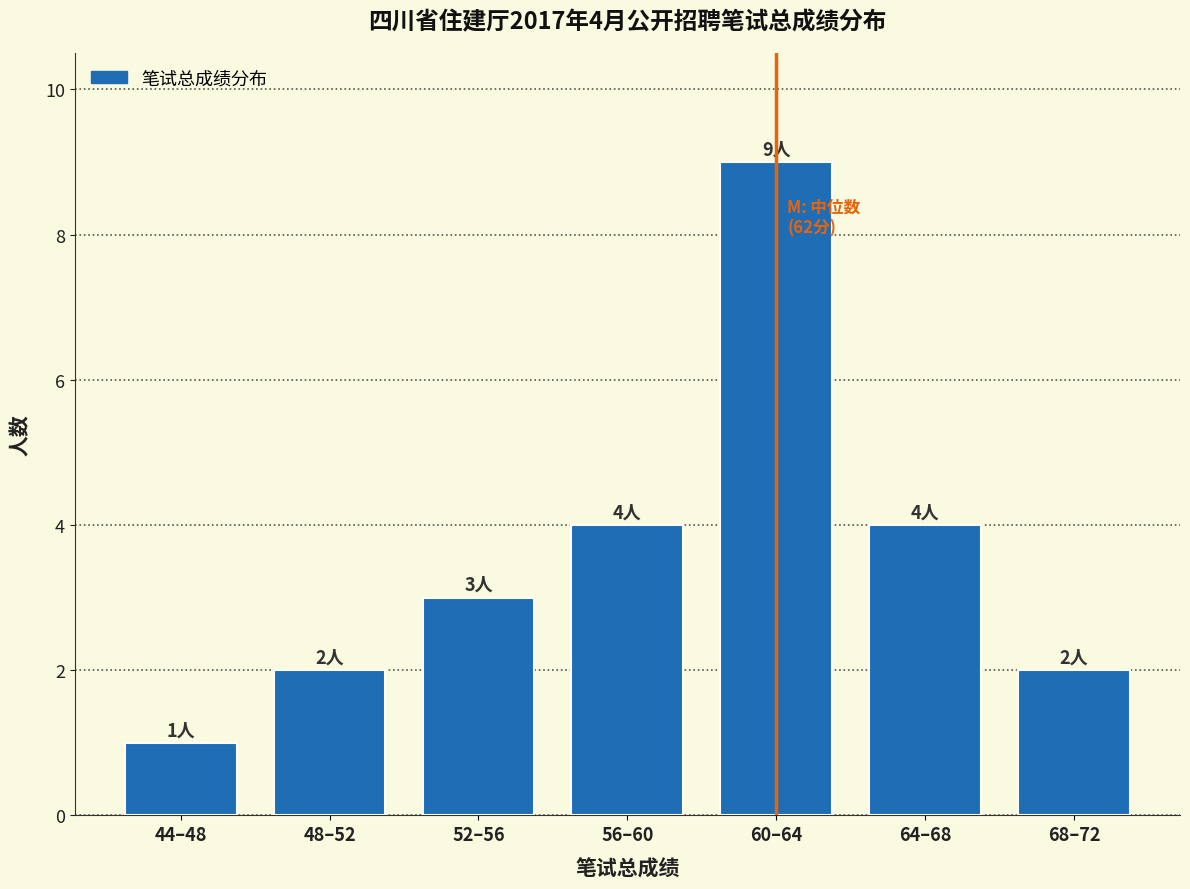

Reading left to right, list all the values displayed in this chart.

1	2	3	4	9	4	2